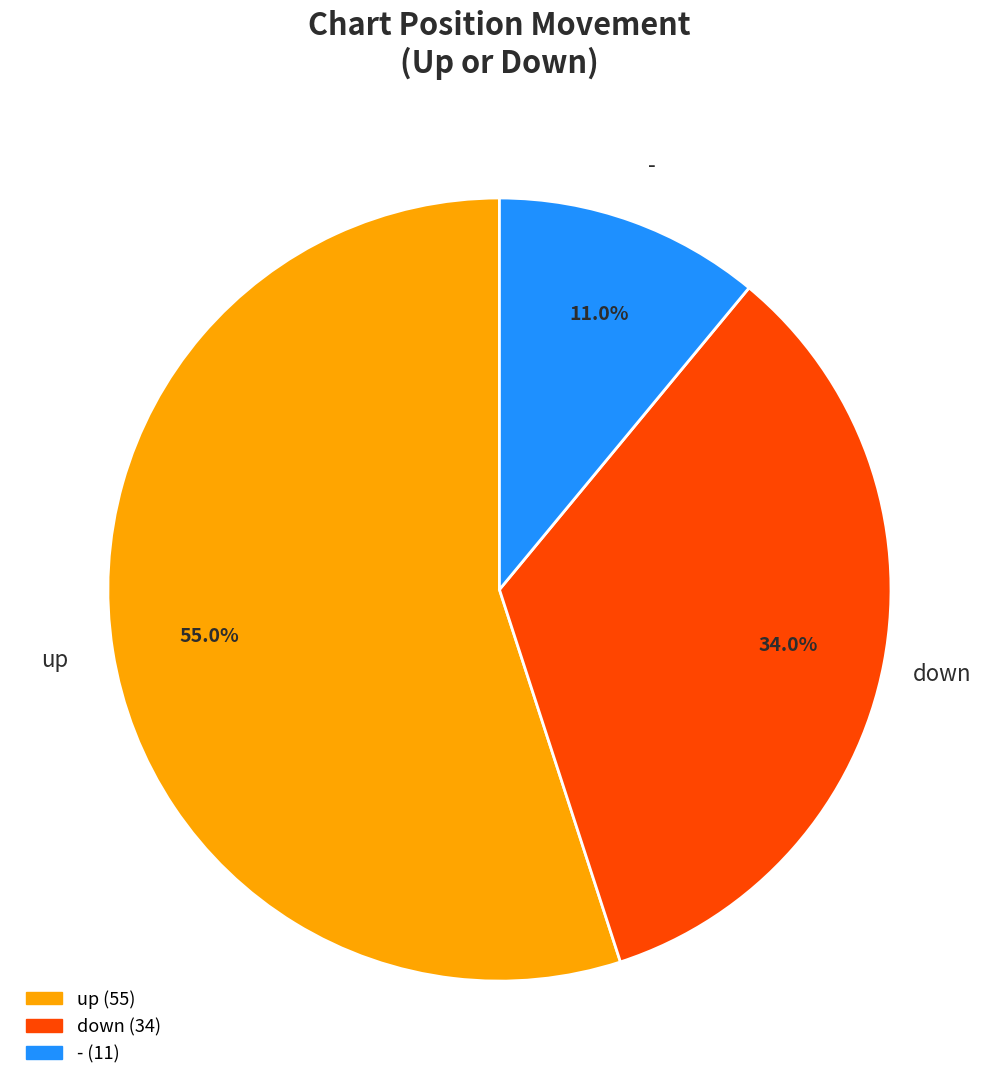

What percentage is the down slice, to the nearest percent?

34%